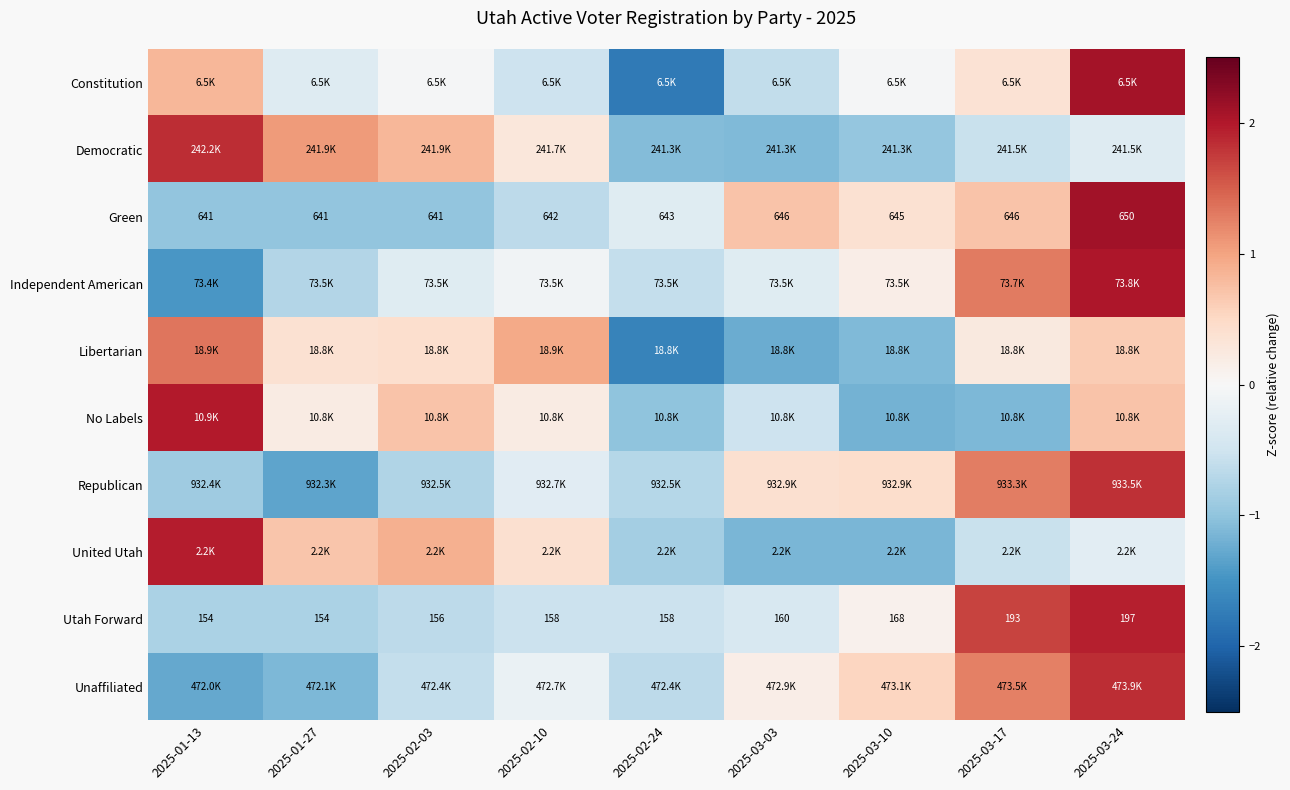

Between 2025-02-10 and 2025-01-13, which is larger?

2025-01-13